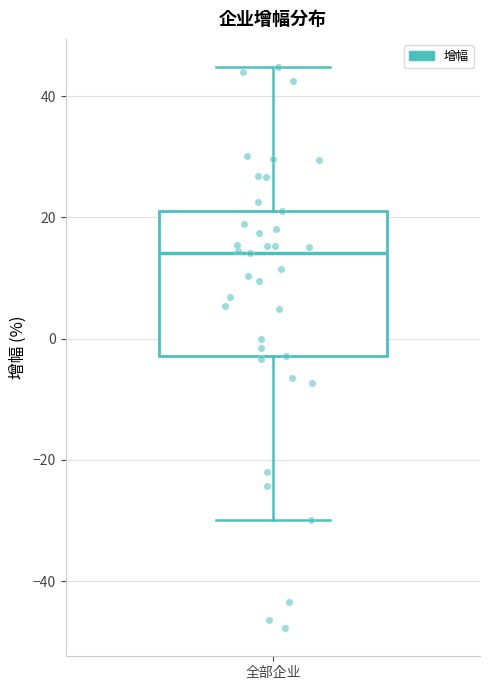

Read this box plot against the y-axis: the position of the median line, the range covered by the box, and the ends of both whiskers. The values are not printed on the chart, so give them approximately, as read against the axis.

median 14, box -2 to 20, whiskers -30 to 44